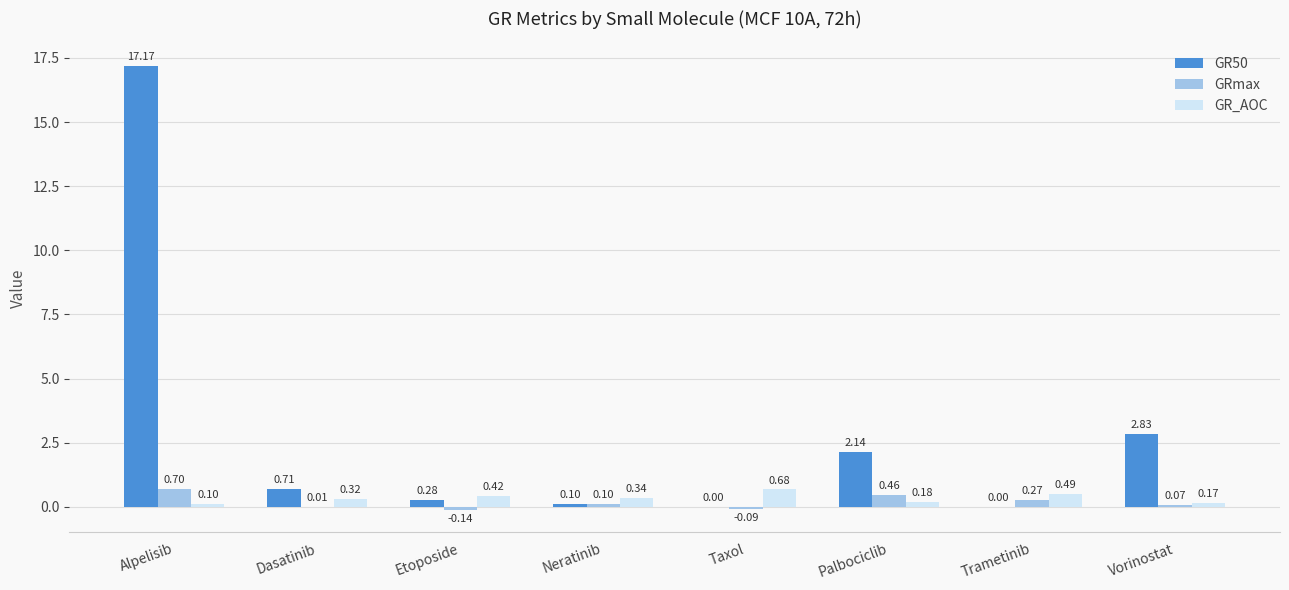

Which category has the highest value in the GR50 series?

Alpelisib